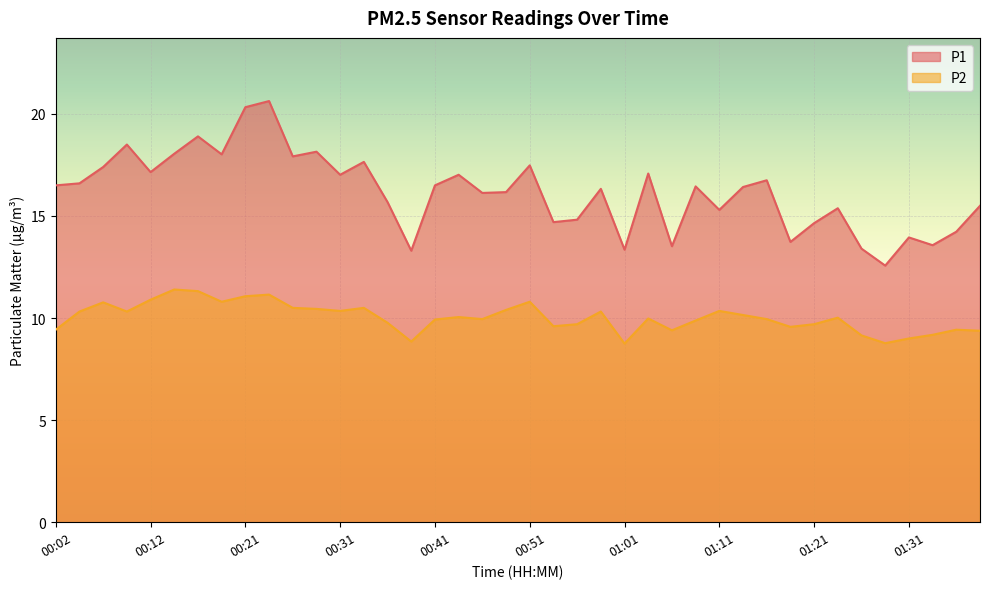

Between 00:34 and 00:51, which is larger?

00:34